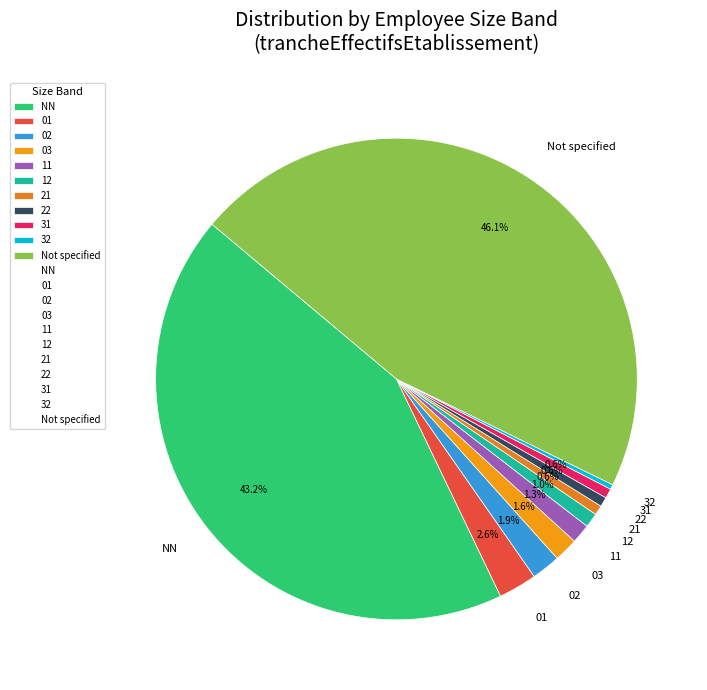

True or false: 02 accounts for 8% of the total.

False